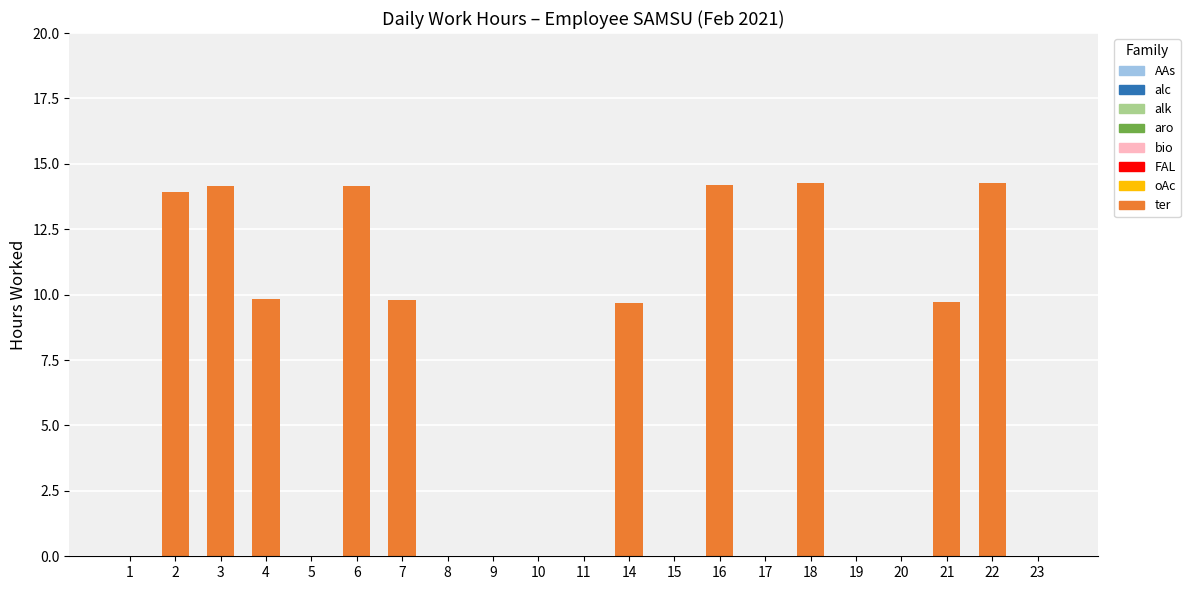

What is the change in value from 1 to 2?

+13.9